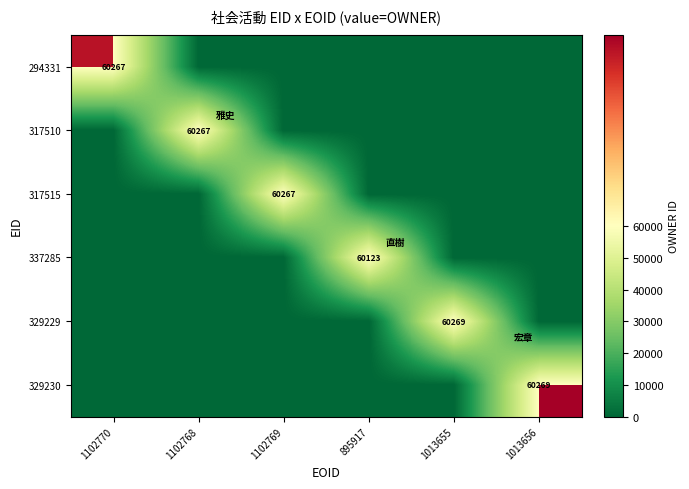

True or false: 337285 has a value of 0 at 1102768.

True